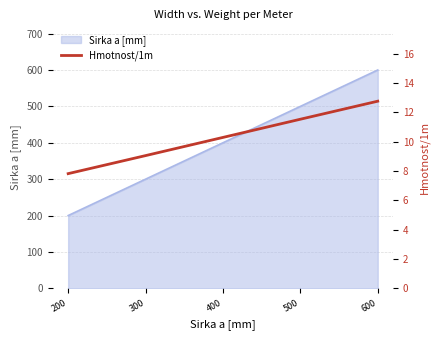

How many lines are shown in the chart?

1